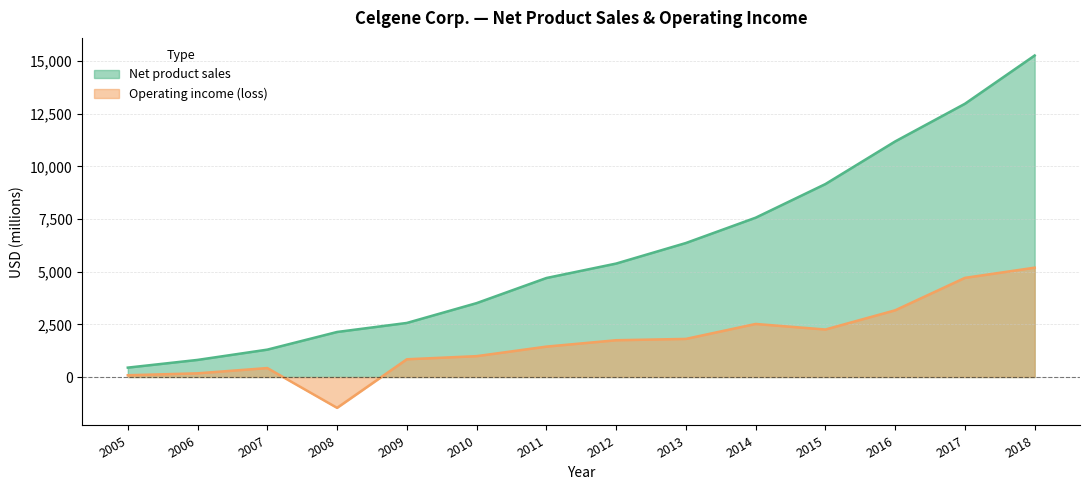

What is the difference between the maximum and second lowest values in the Operating income (loss) series?

5107